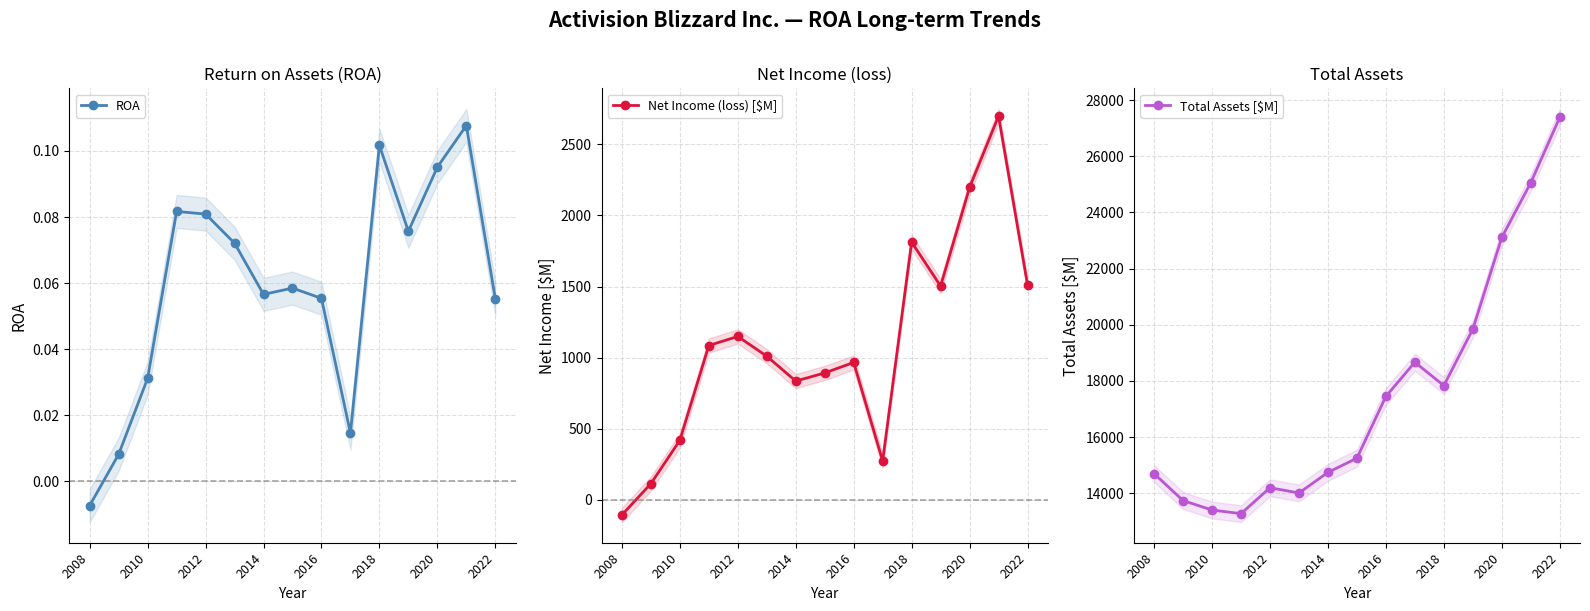

Where is the first local maximum for Net Income (loss) [$M]?

2012